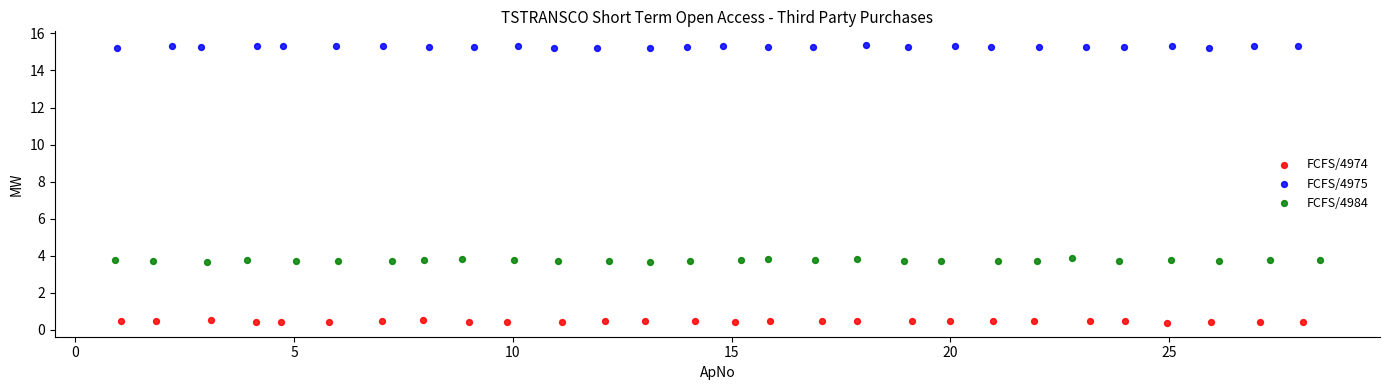

Which series reaches the maximum Y coordinate?

FCFS/4975